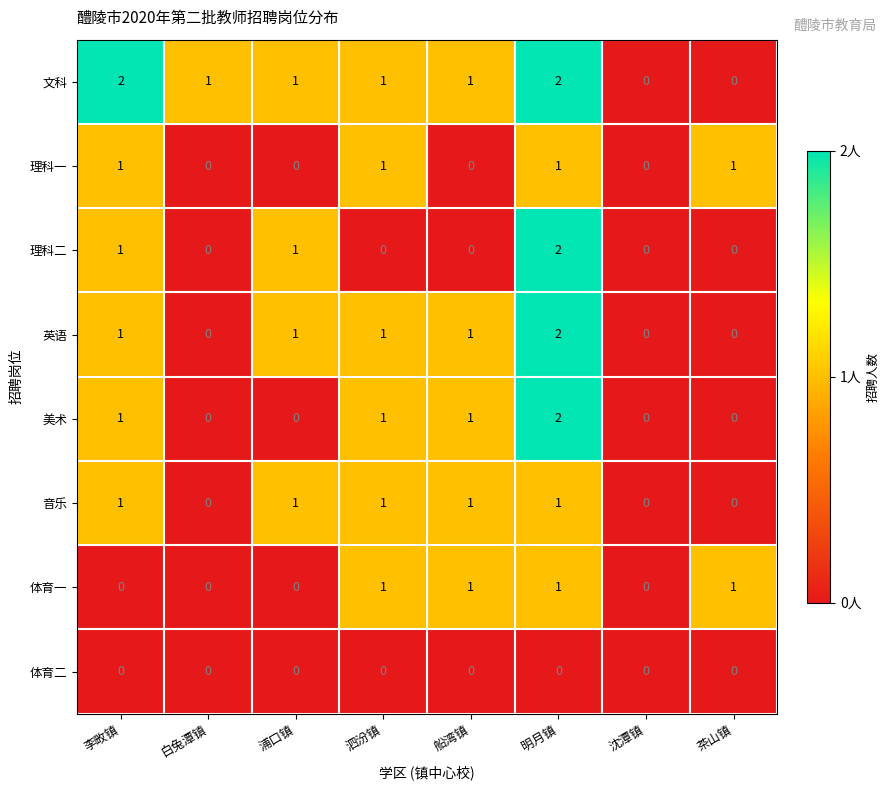

The value of 理科一 at 李畋镇 is 1. True or false?

True